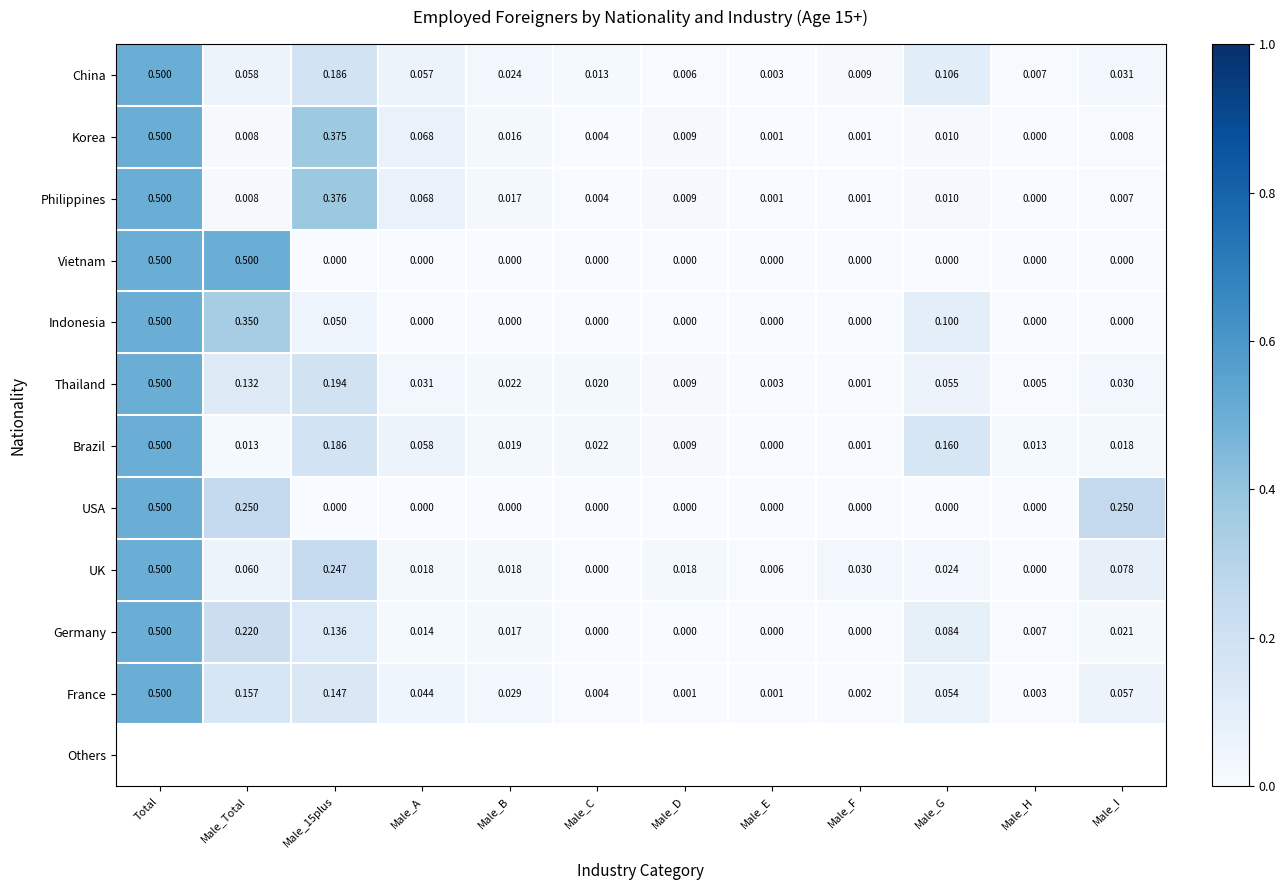

At which category is the sum across all series the highest?

Total